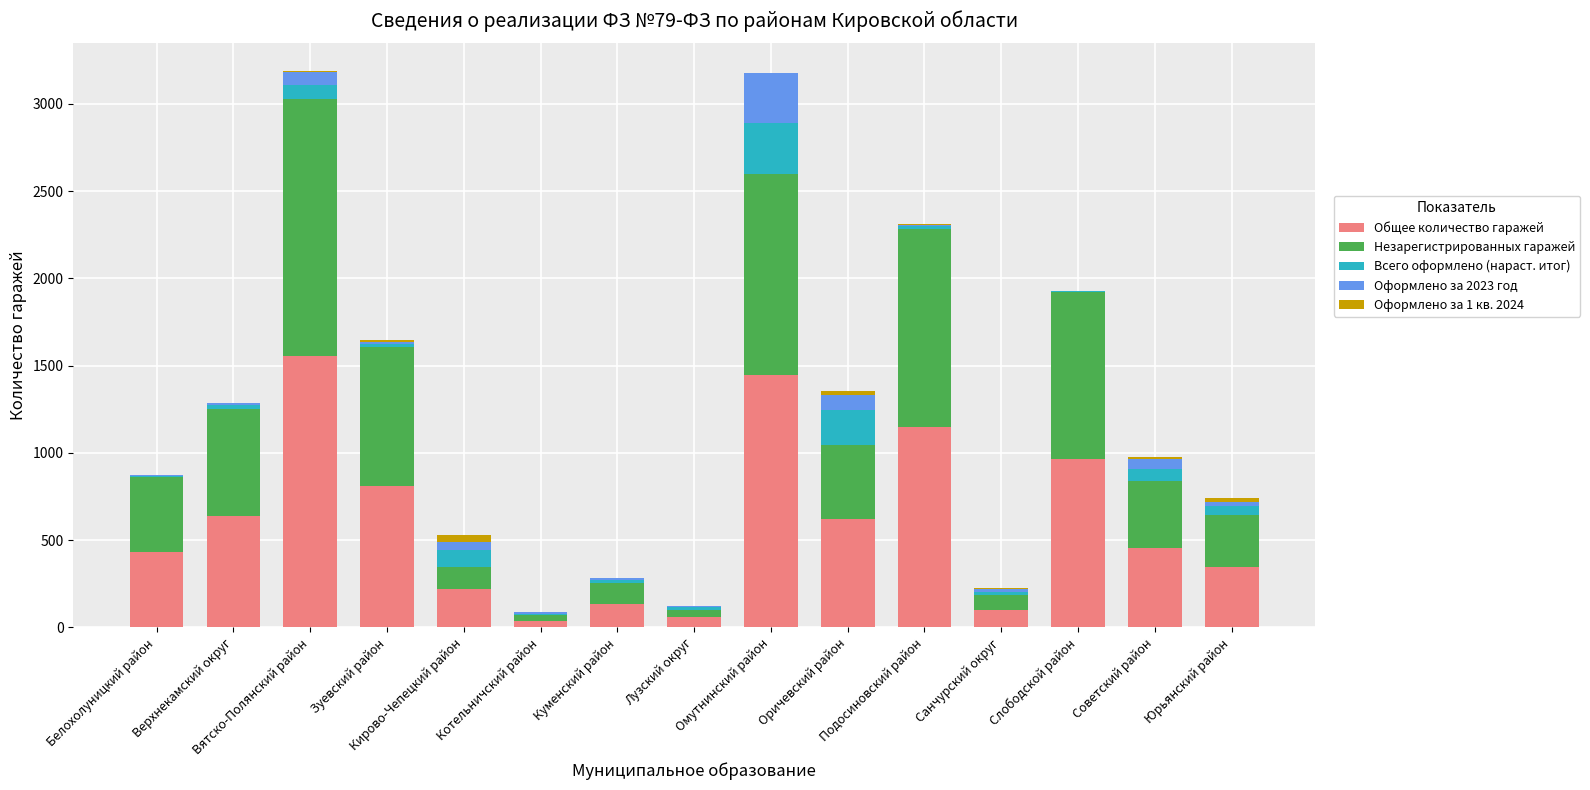

What is the maximum value for Общее количество гаражей?

1554